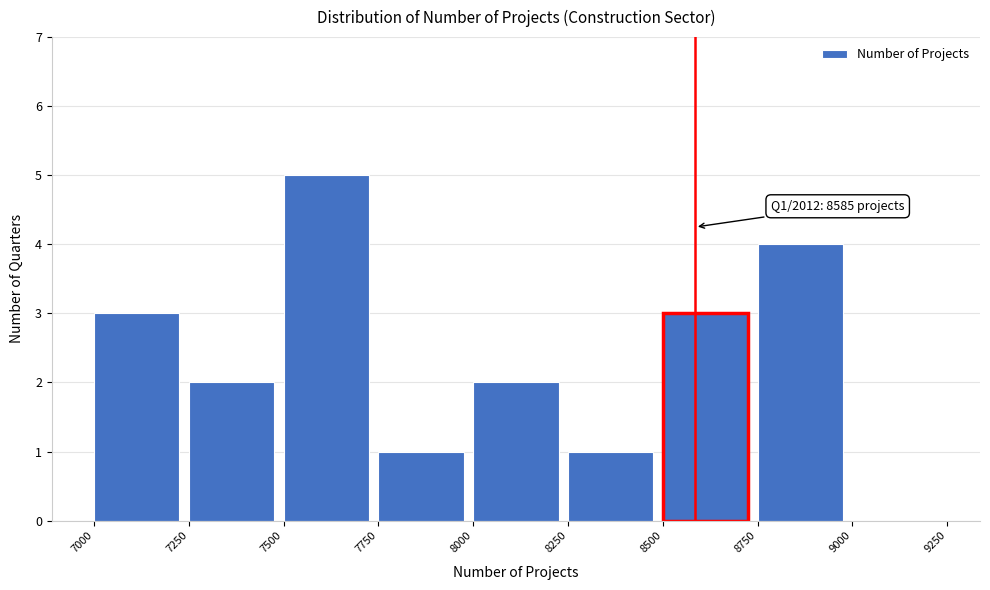

Over which range of the x-axis is the bar tallest?

7500 to 7750